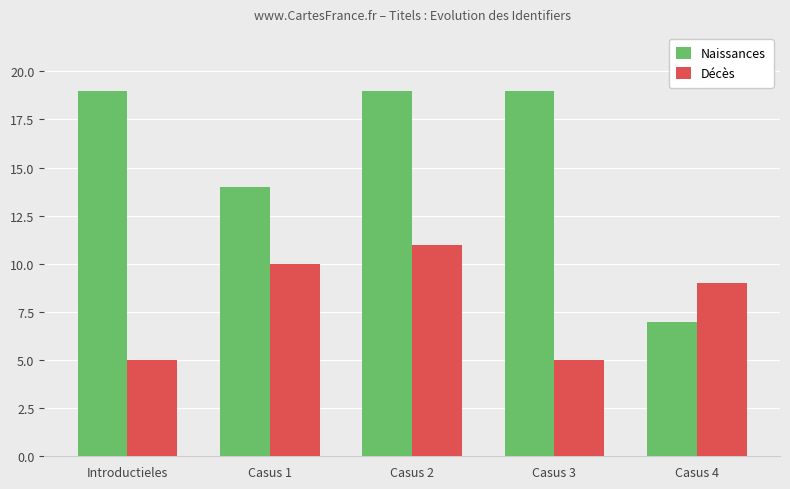

Does the chart contain any negative values?

No